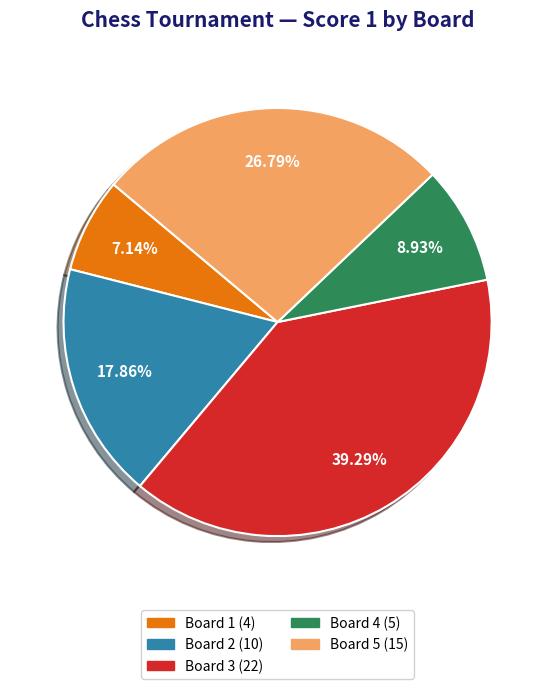

Does any single category account for the majority?

No